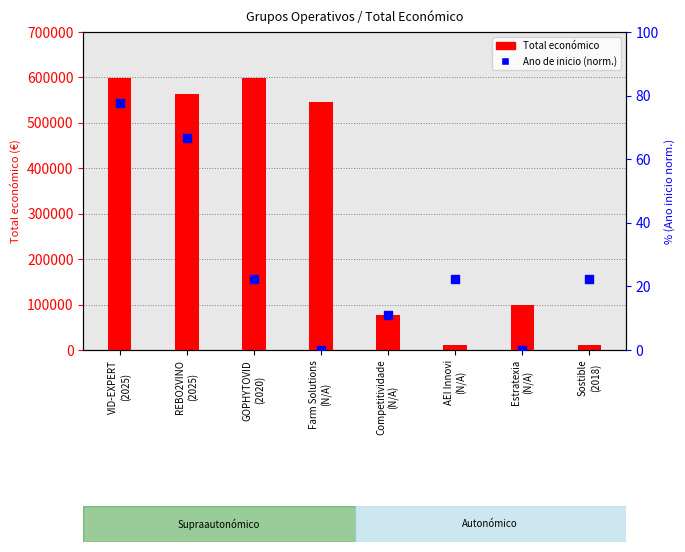

Which series has the largest Y range (max minus min)?

Total económico